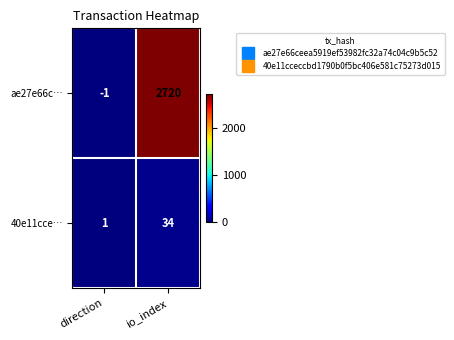

Which series has the widest spread of values?

ae27e66c…